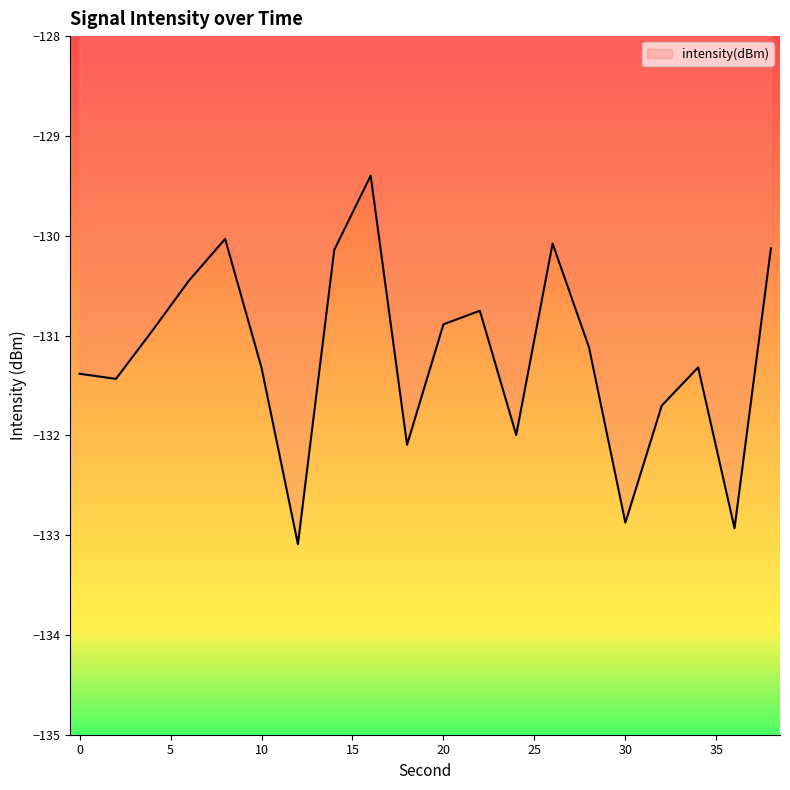

What is the difference between the maximum and minimum values?

3.7